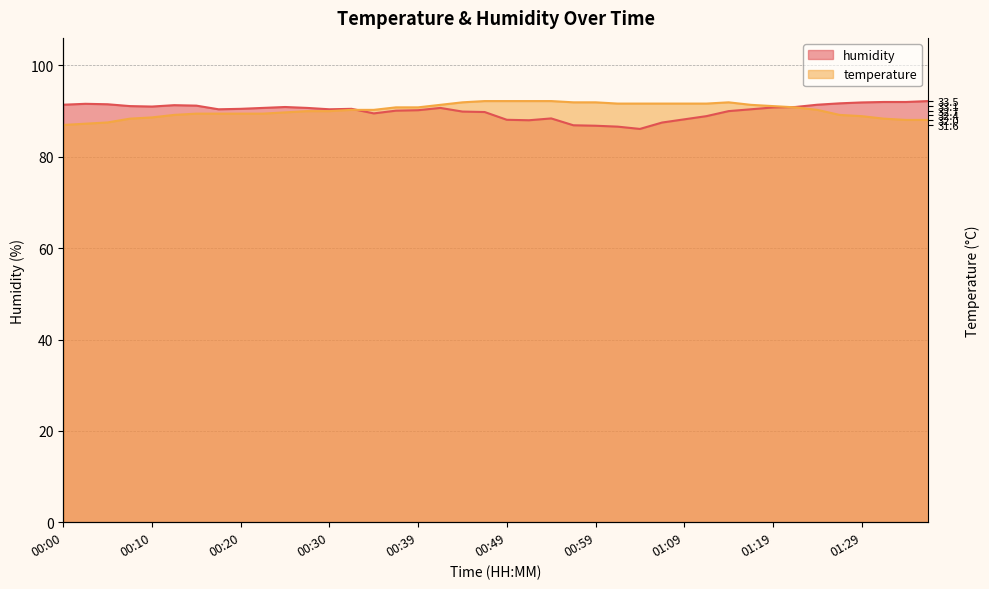

How many intersections are there between temperature and humidity?

2